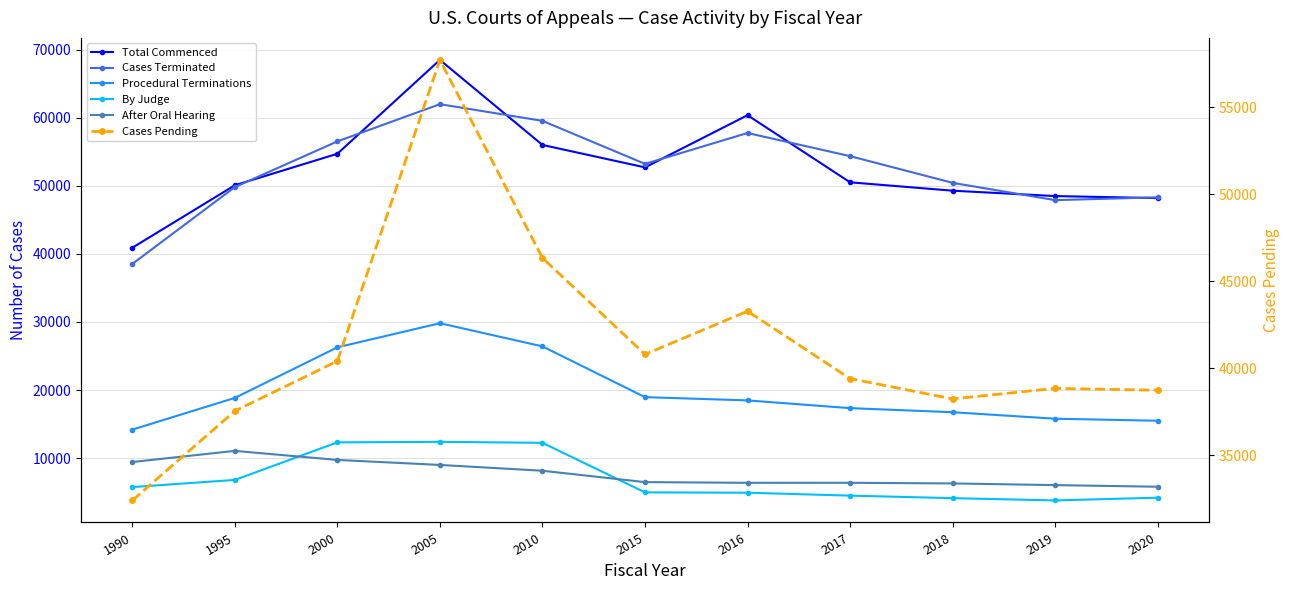

What is the value of the Cases Terminated point at the 7th from the left?

57744